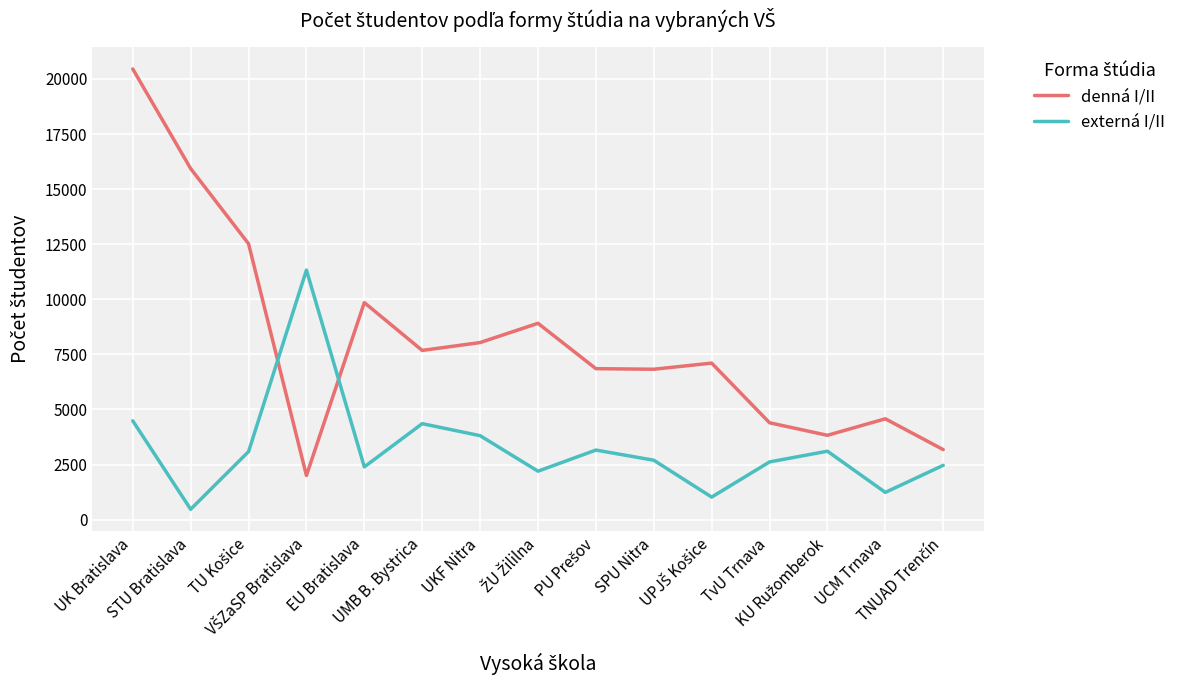

At which category is the sum across all series the highest?

UK Bratislava